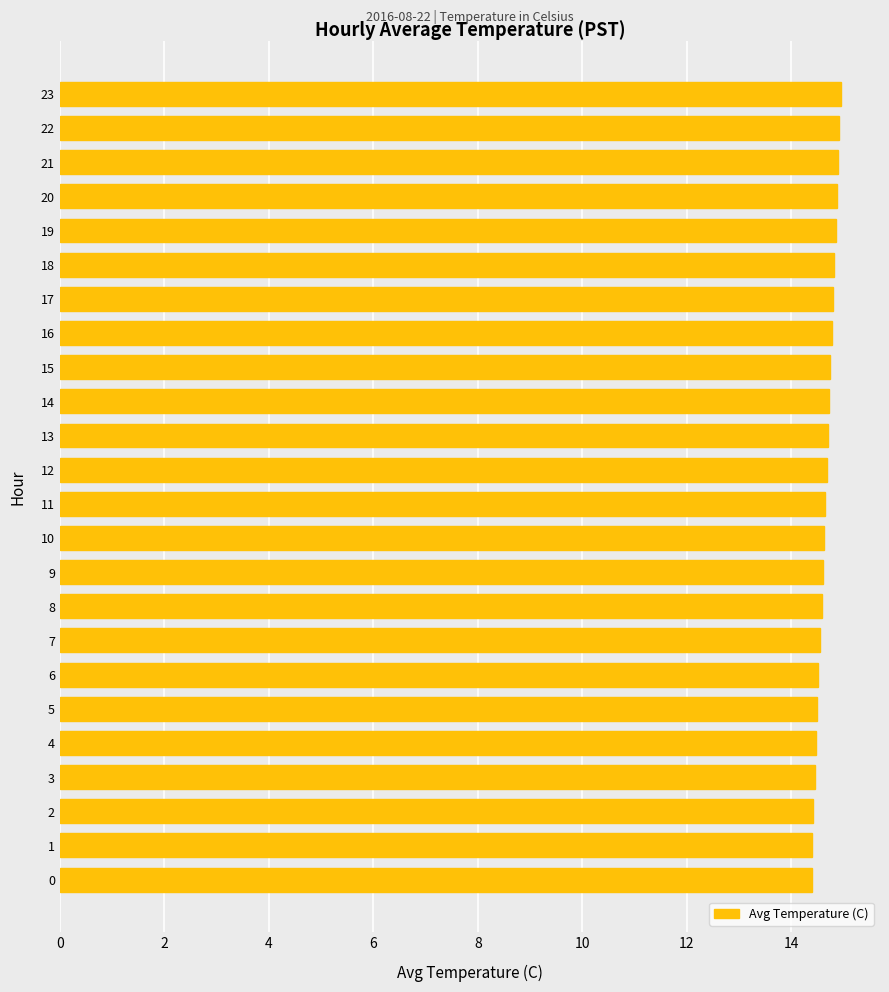

What is the ratio of the value at 23 to the value at 20?

1.0